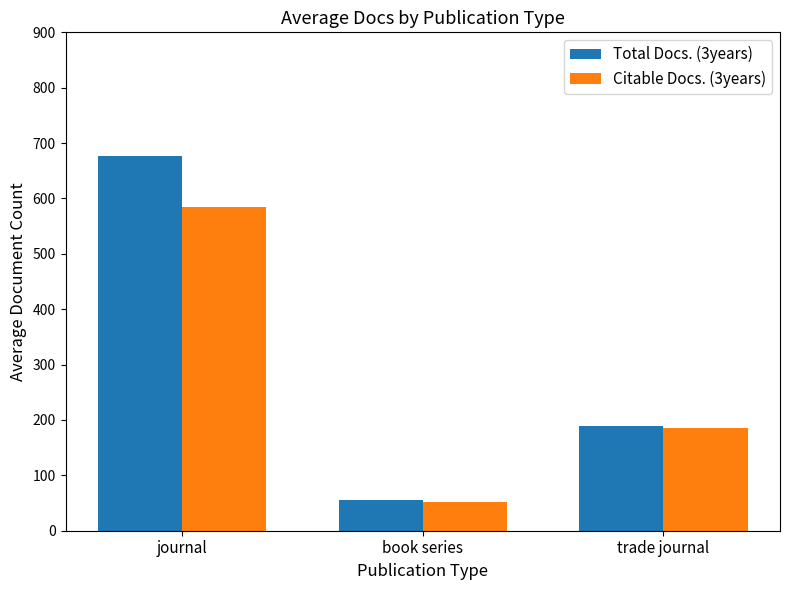

What are all the series names shown in the legend?

Total Docs. (3years), Citable Docs. (3years)